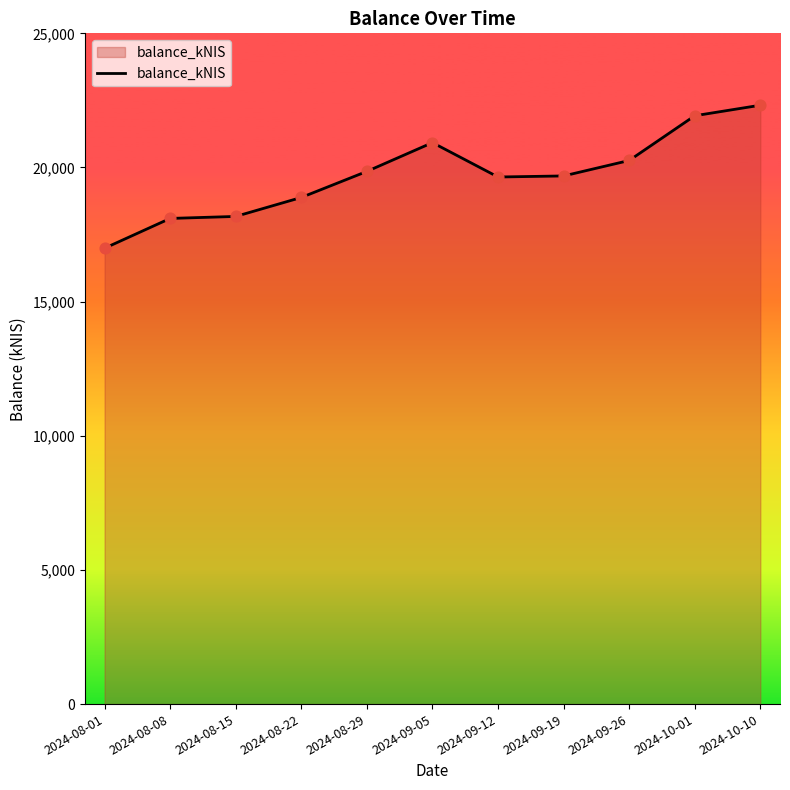

What is the change in value from 2024-08-29 to 2024-09-26?

+407.0